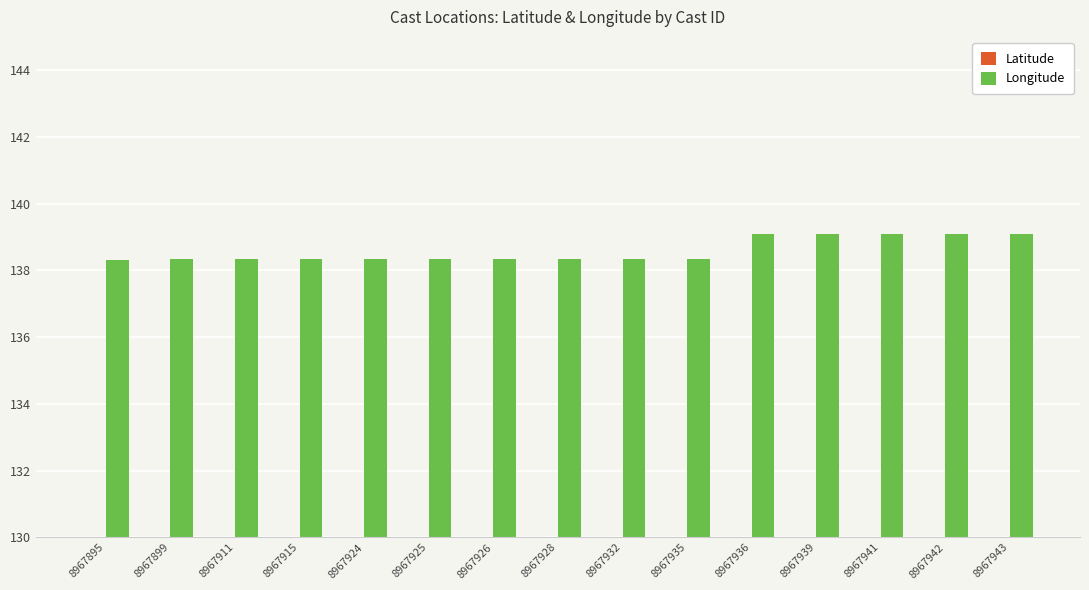

The value of Longitude at 8967926 is 83.6. True or false?

False